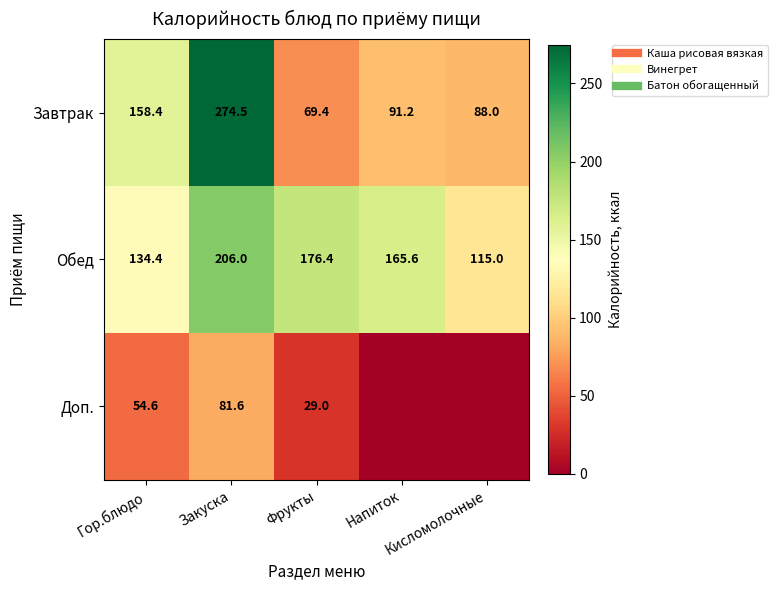

At which category is the sum across all series the highest?

Закуска